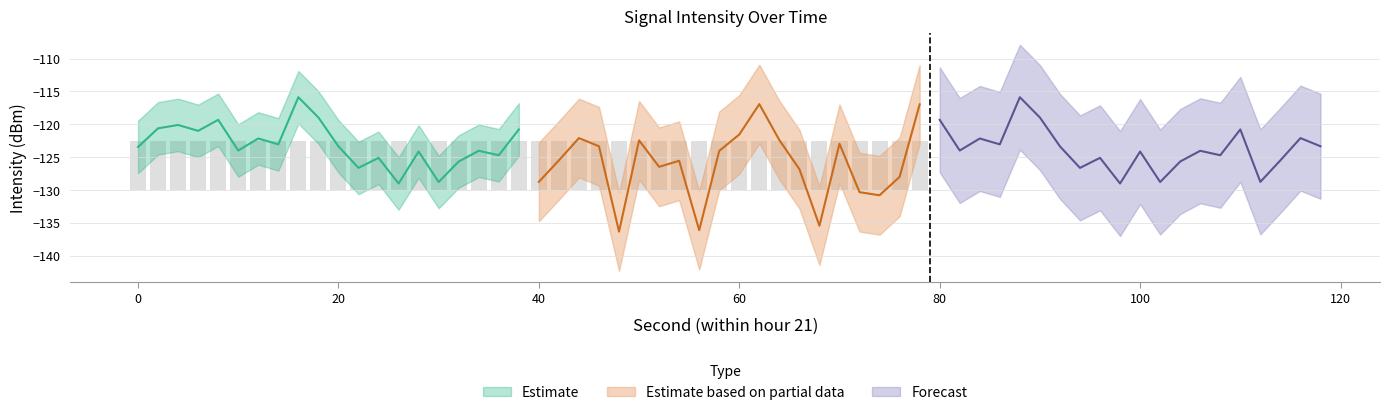

What is the average value of the Estimate series?

-123.0